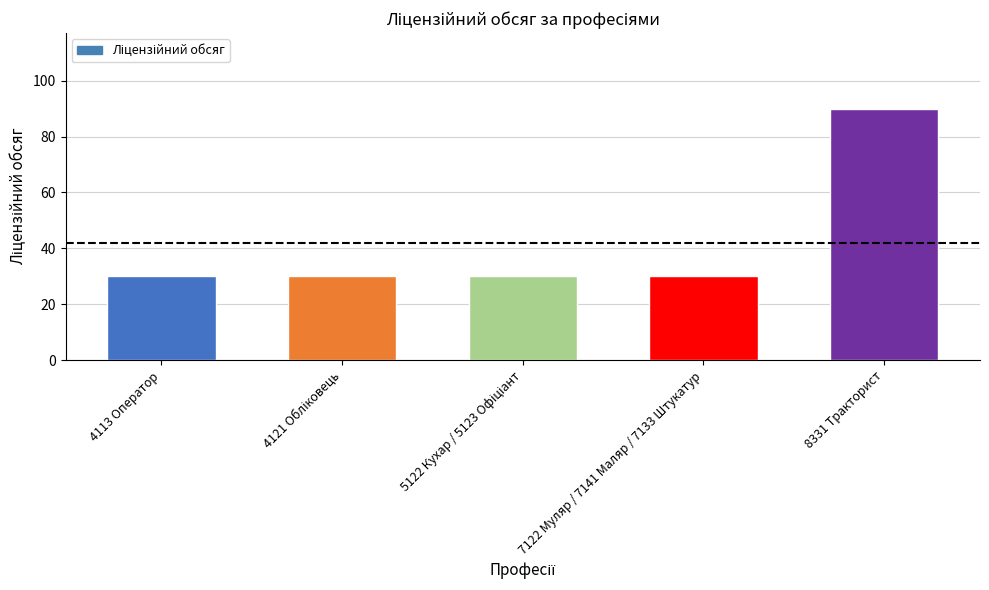

What is the label of the 1st bar from the right?

8331 Тракторист